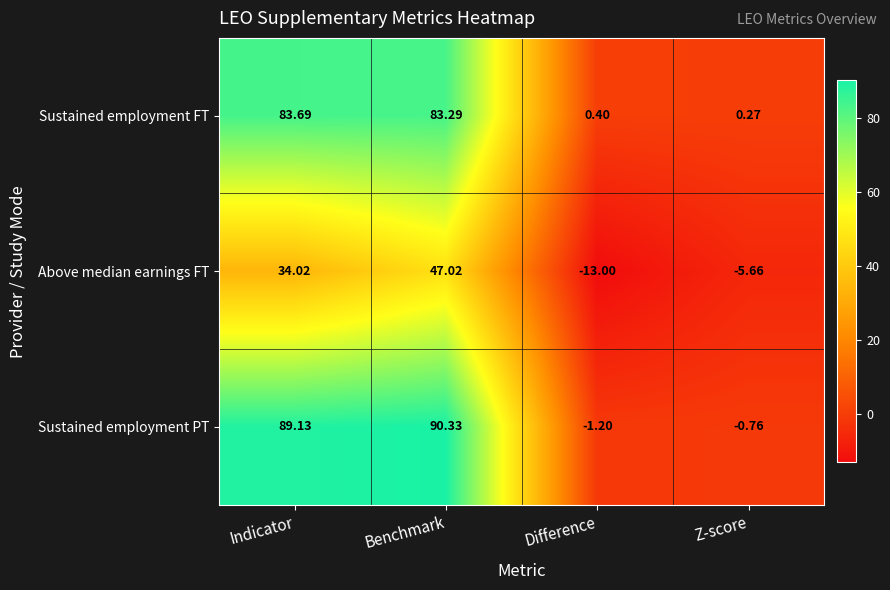

Rank the categories by Sustained employment PT value from lowest to highest.

Difference, Z-score, Indicator, Benchmark